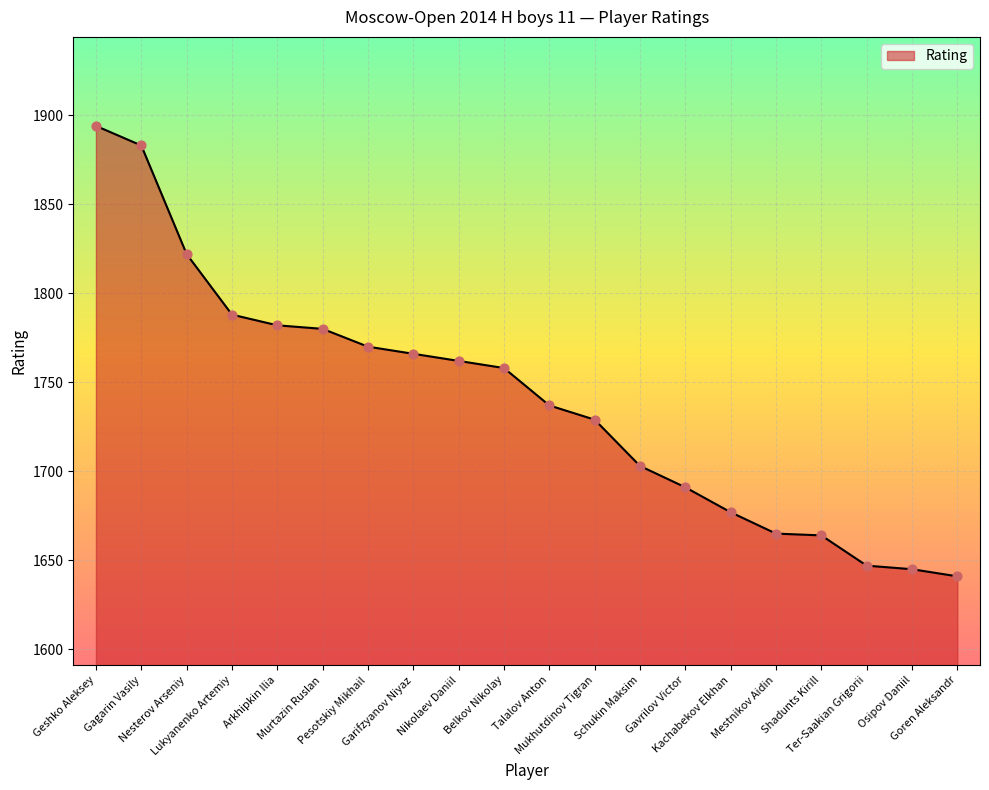

Between Mestnikov Aidin and Gagarin Vasily, which is larger?

Gagarin Vasily